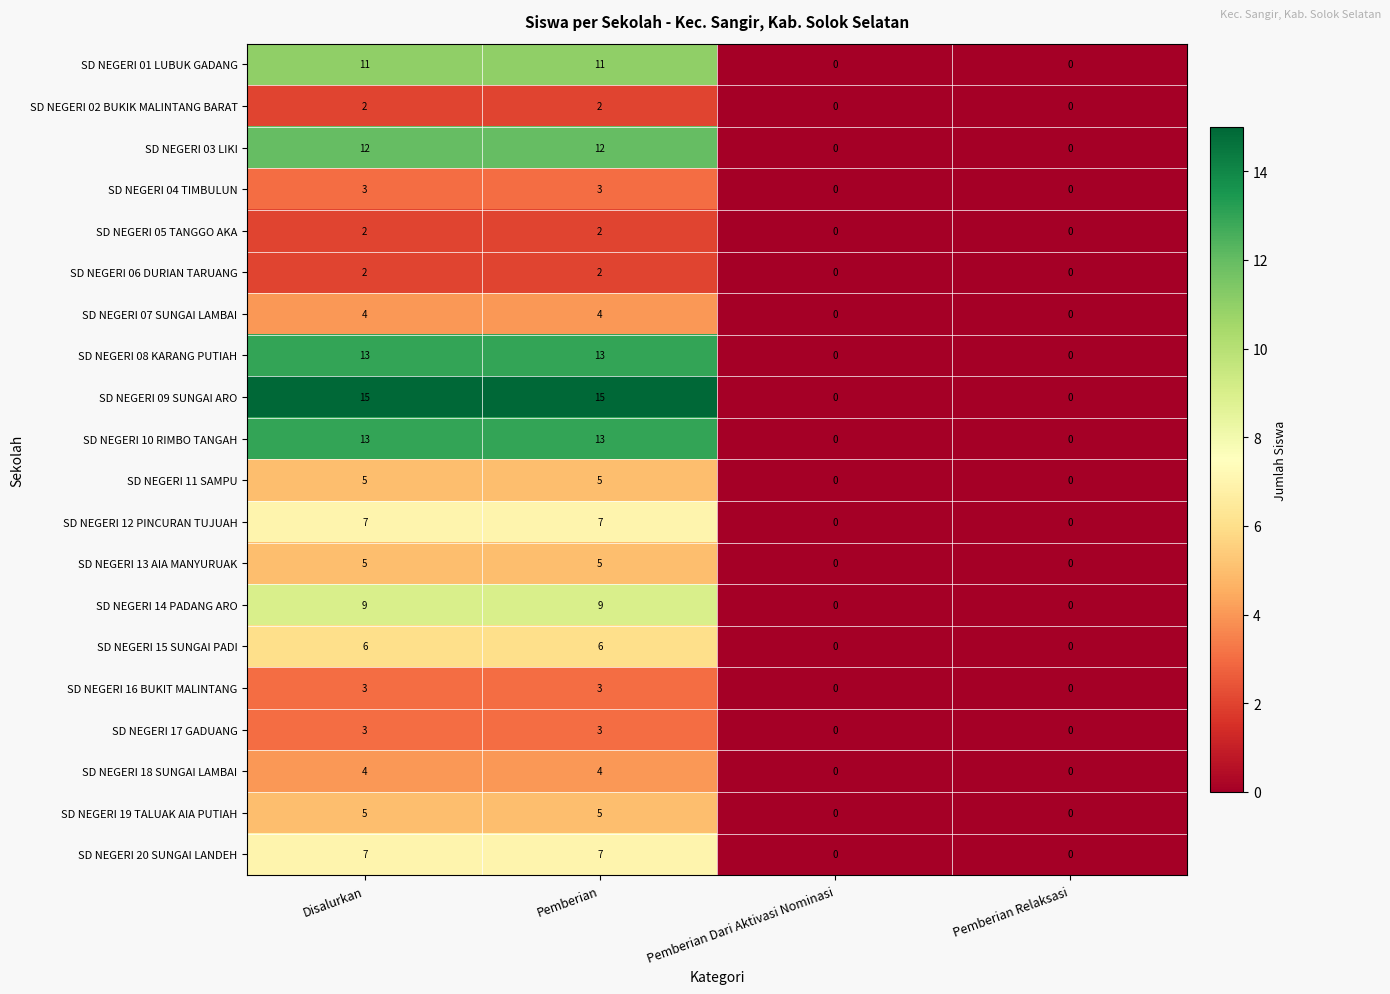

Which series has the largest range (max minus min)?

SD NEGERI 09 SUNGAI ARO